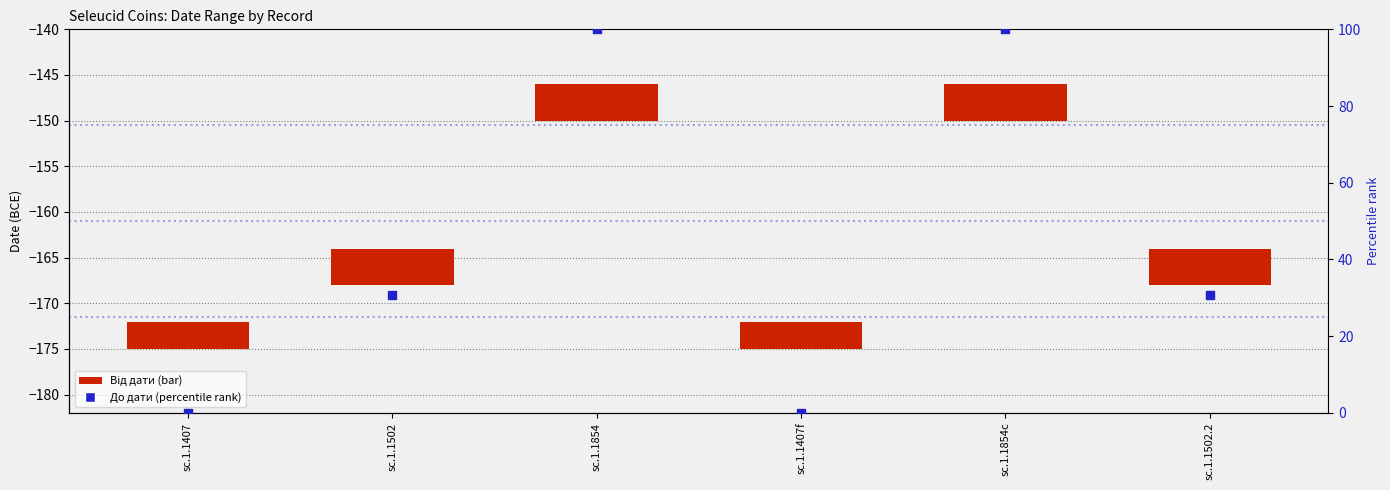

At which category is the sum across all series the highest?

sc.1.1854